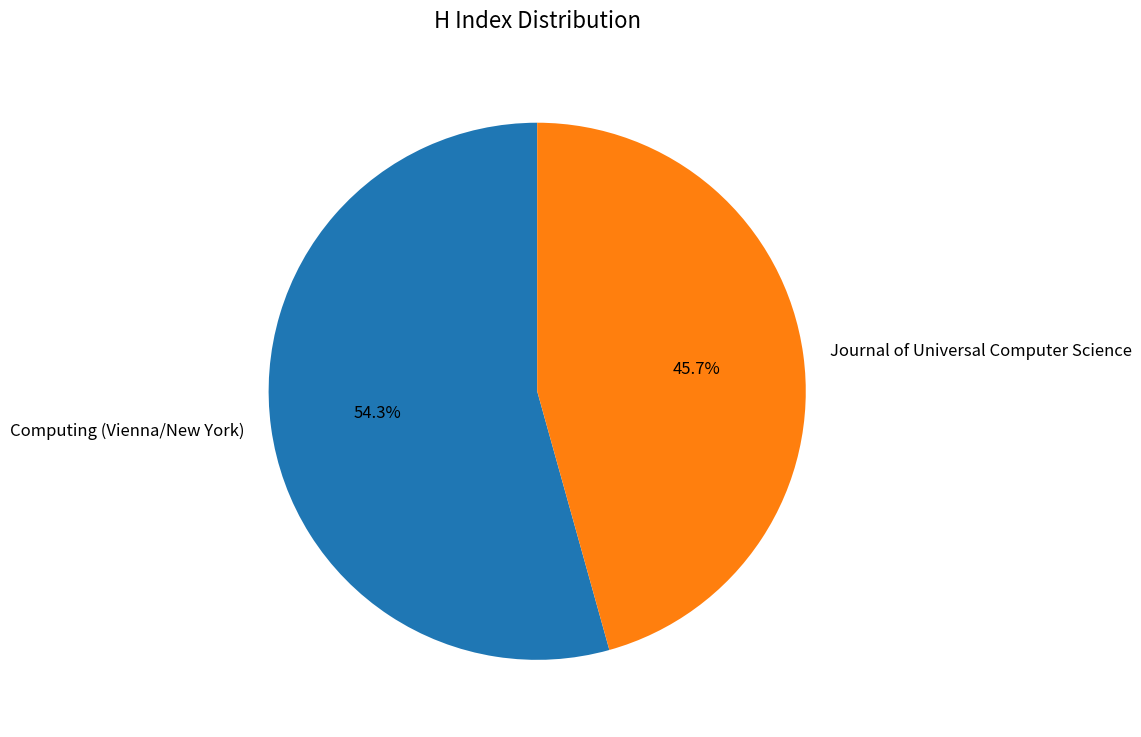

What percentage is the Journal of Universal Computer Science slice, to the nearest percent?

46%